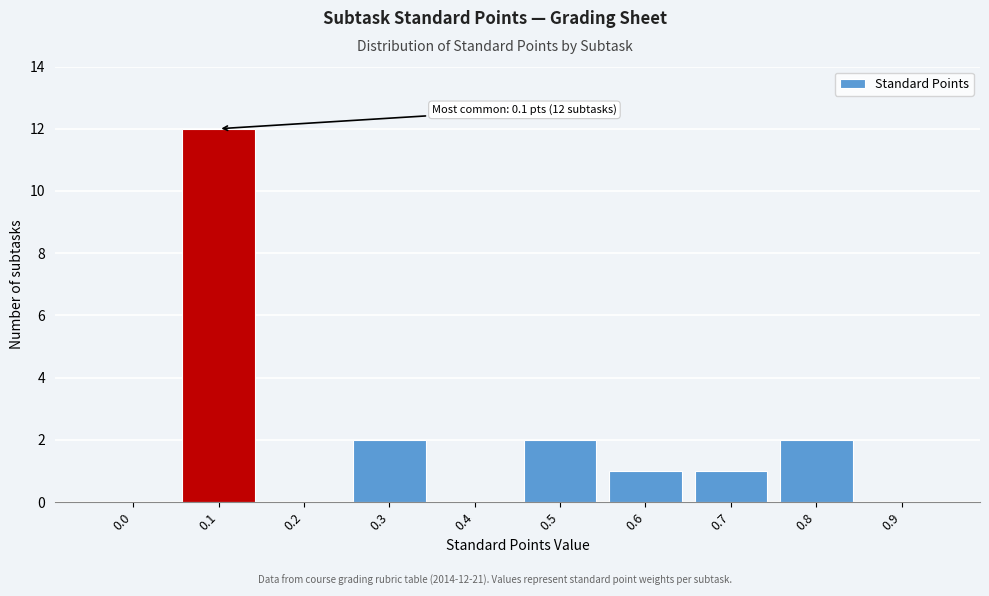

Reading left to right, transcribe all the data shown in this chart.

0.0=0	0.1=12	0.2=0	0.3=2	0.4=0	0.5=2	0.6=1	0.7=1	0.8=2	0.9=0